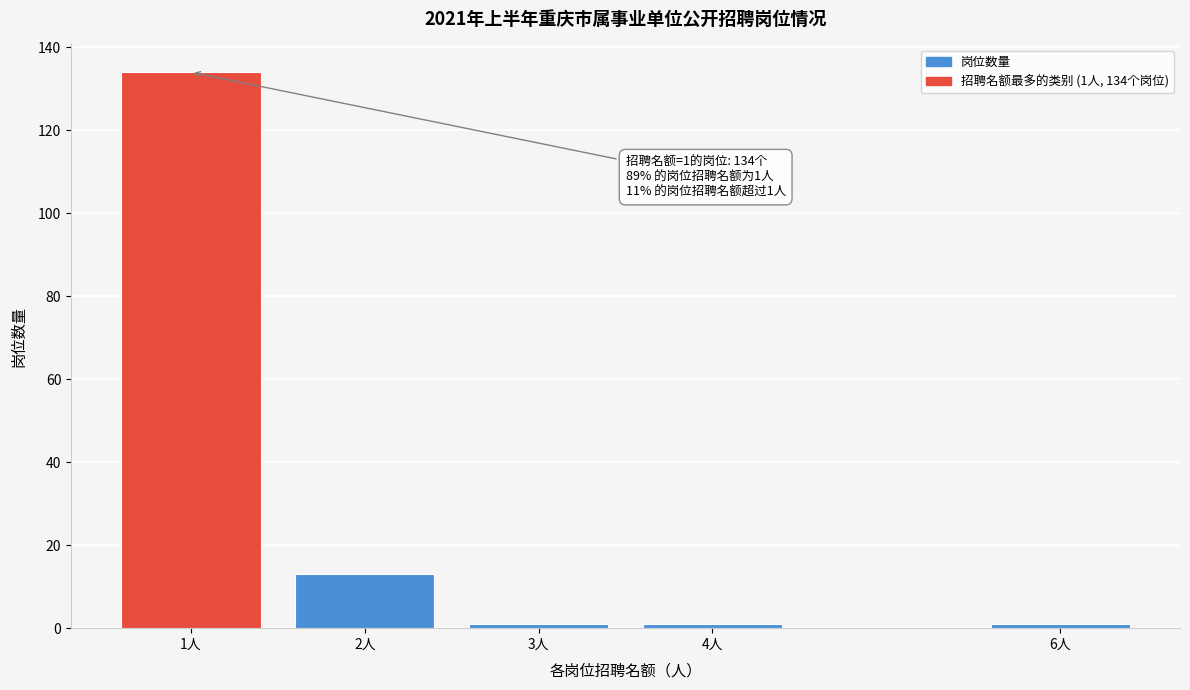

Reading left to right, what are all the values shown in this chart?

1人=134	2人=13	3人=1	4人=1	6人=1